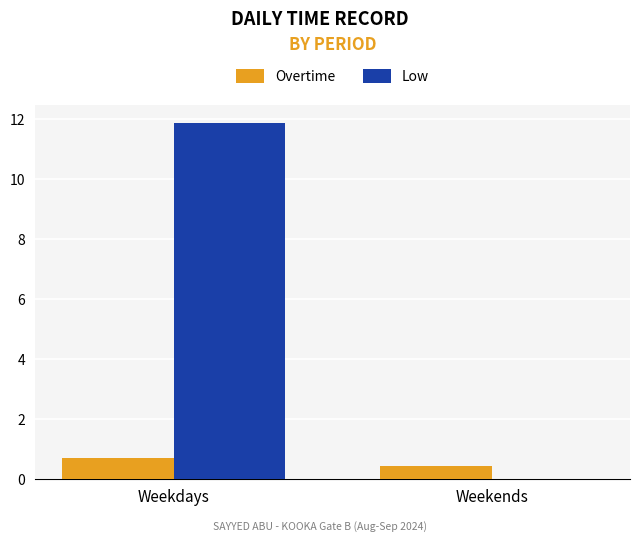

At which category is the sum across all series the highest?

Weekdays